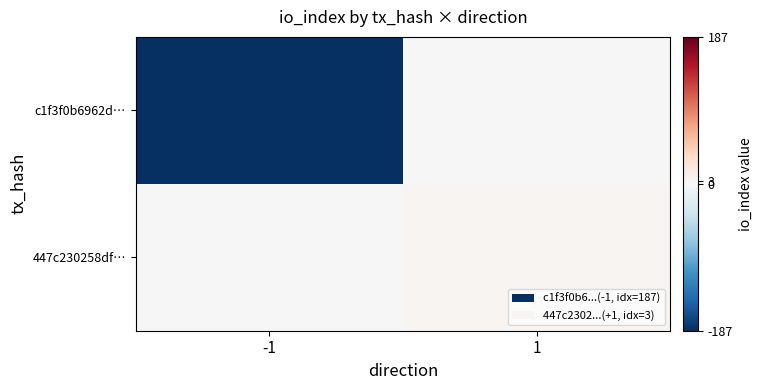

Reading left to right, what are all the values shown in this chart?

c1f3f0b6962d…: -1=-187	1=0
447c230258df…: -1=0	1=3